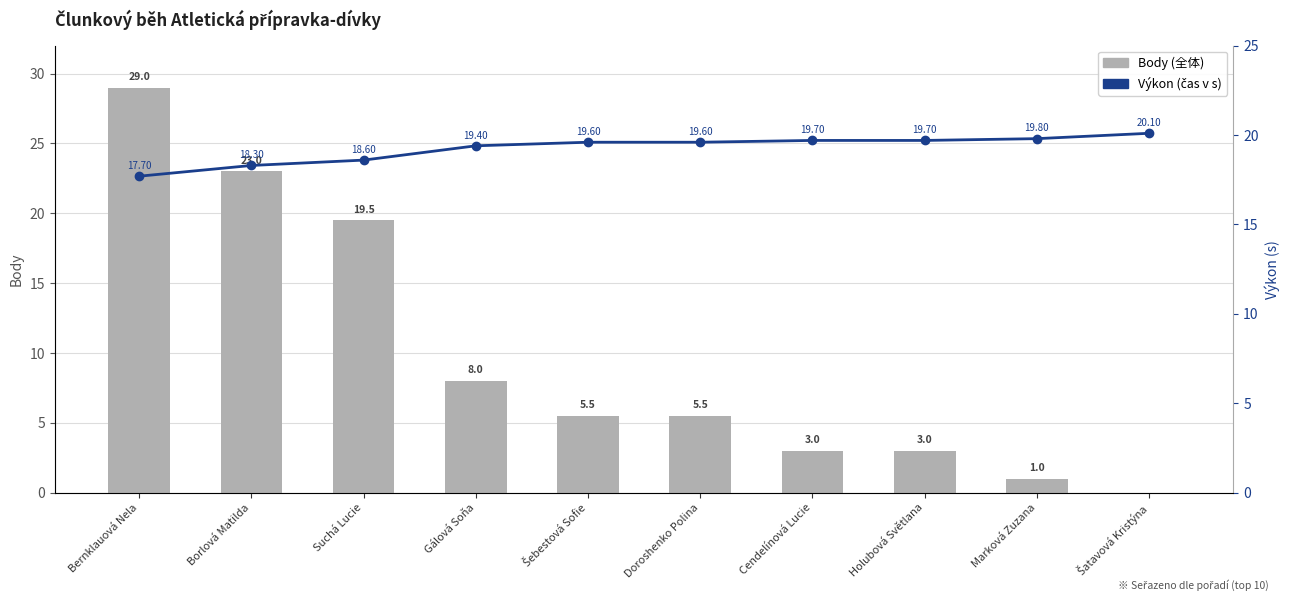

List the labels in order of Body value, largest first.

Bernklauová Nela, Borlová Matilda, Suchá Lucie, Gálová Soňa, Šebestová Sofie, Doroshenko Polina, Cendelínová Lucie, Holubová Světlana, Marková Zuzana, Šatavová Kristýna